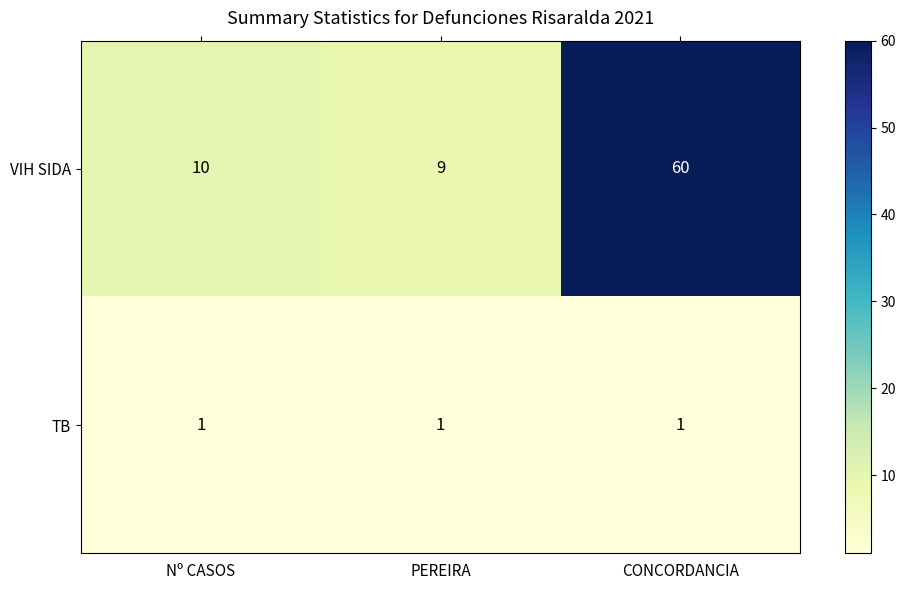

Which series changed the most between Nº CASOS and CONCORDANCIA?

VIH SIDA